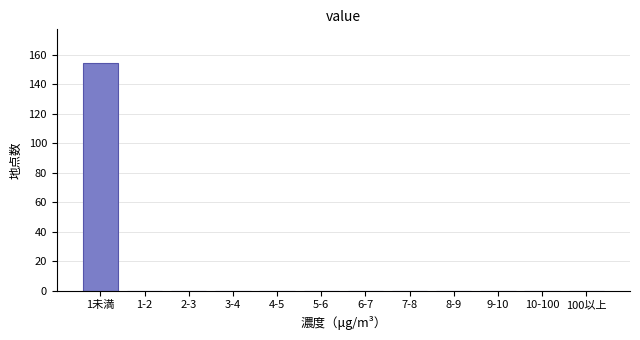

Reading right to left, list all the values displayed in this chart.

100以上=0	10-100=0	9-10=0	8-9=0	7-8=0	6-7=0	5-6=0	4-5=0	3-4=0	2-3=0	1-2=0	1未満=154